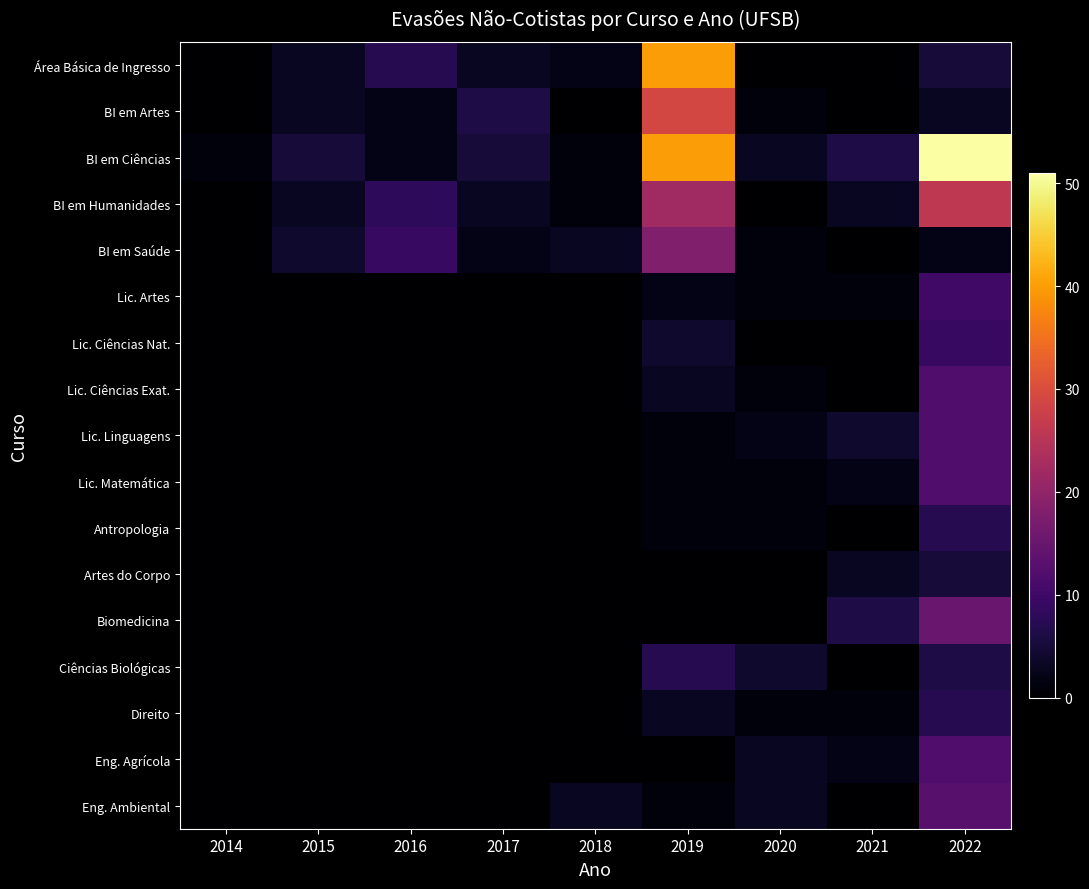

At which category is the sum across all series the highest?

2022